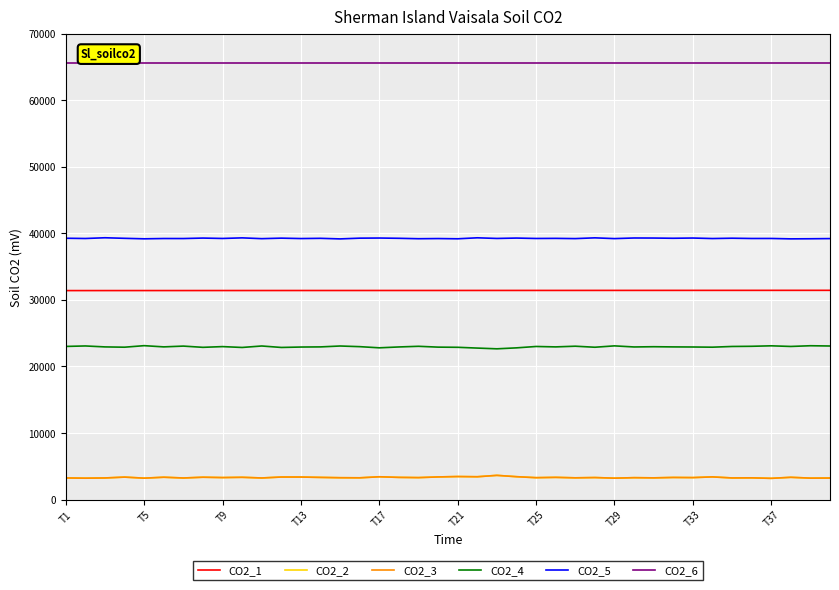

Which series has the largest total across all categories?

CO2_6